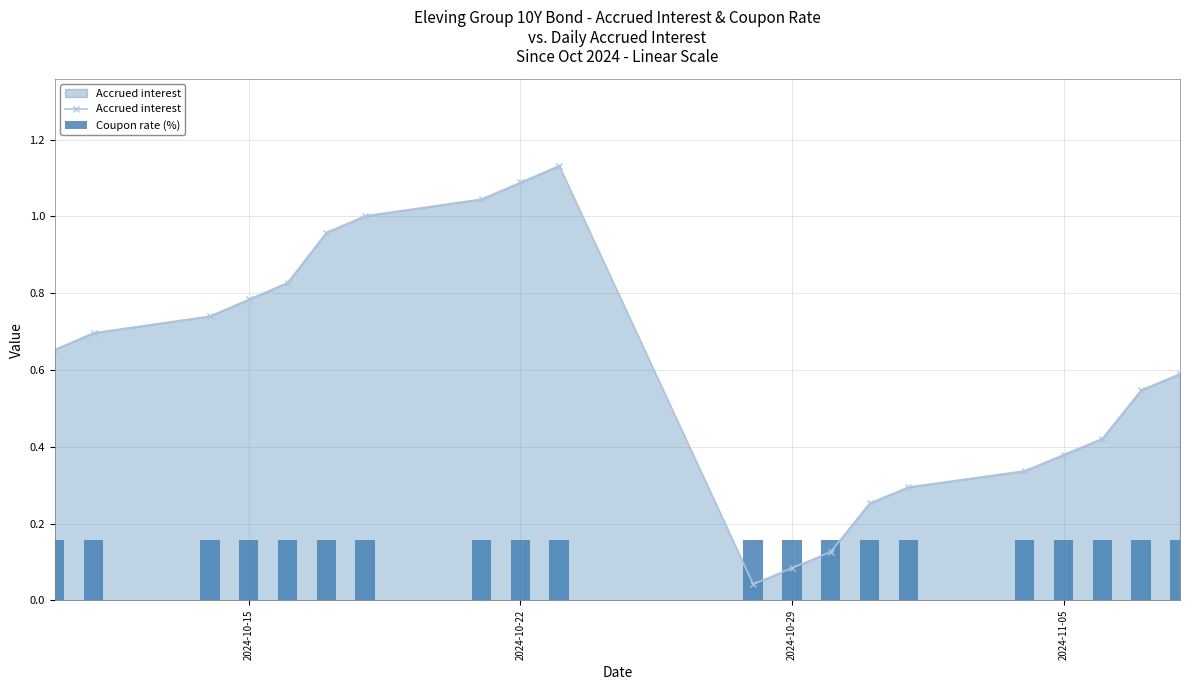

What are all the series names shown in the legend?

Accrued interest, Coupon rate (%)